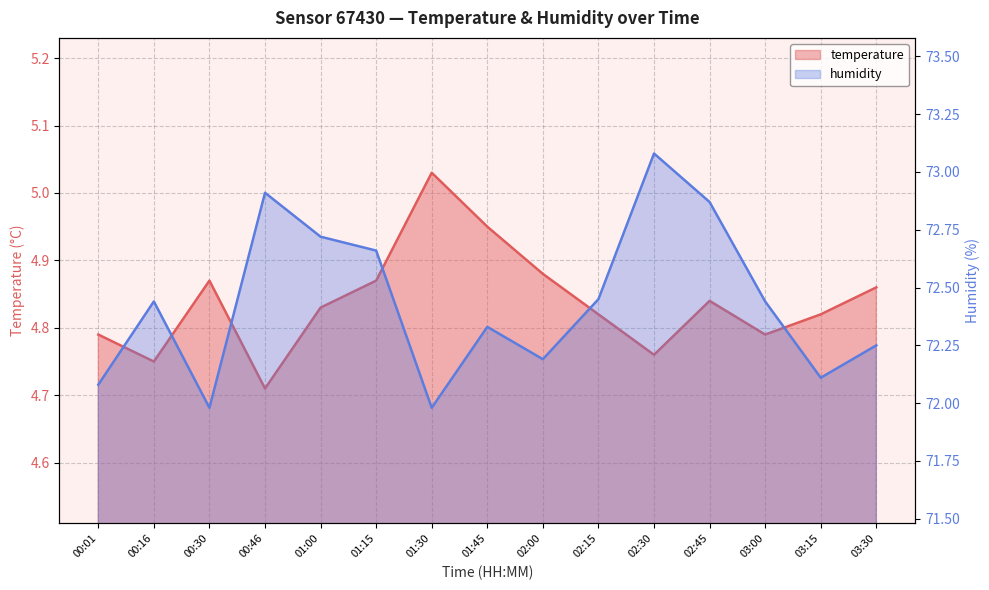

At which category does temperature reach its first local valley?

00:16